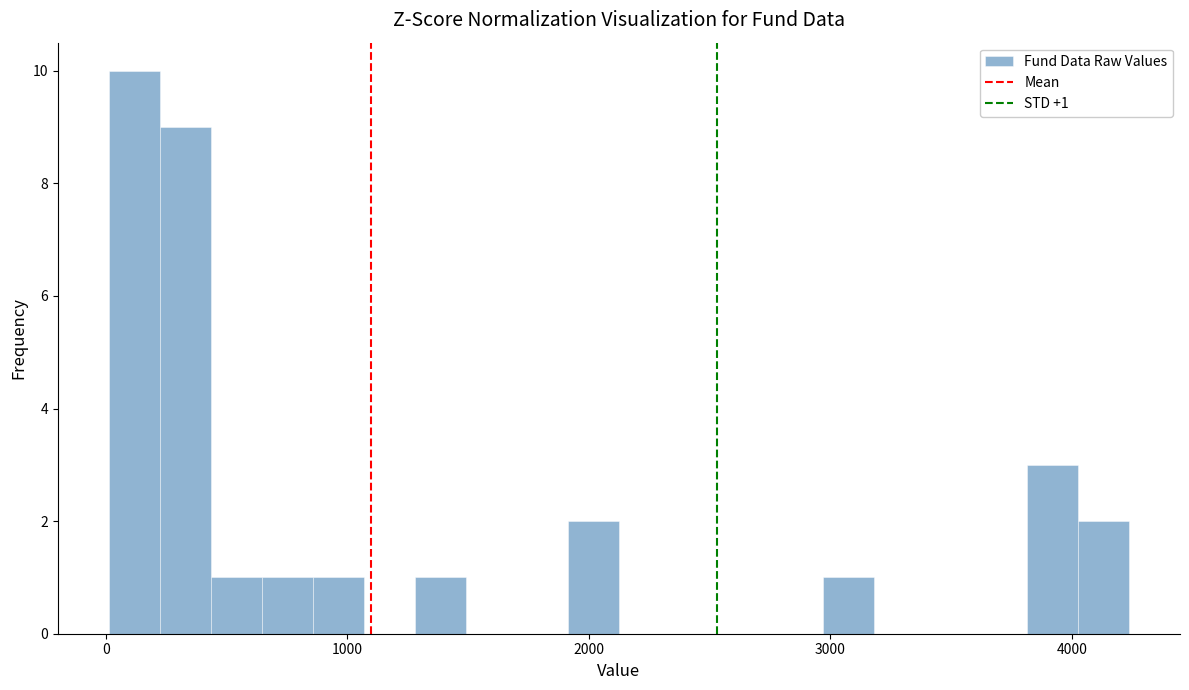

Read against the x-axis, roughly where is the centre of the tallest bar?

100